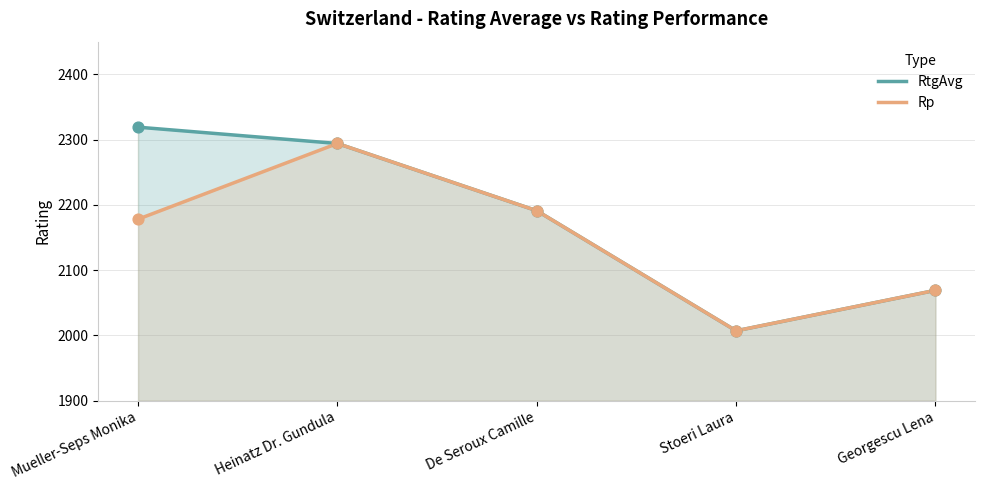

At how many categories does at least one series exceed 2207?

2